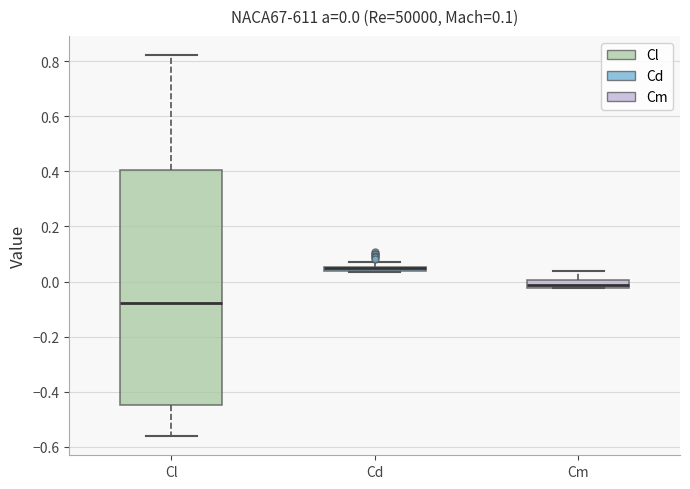

Which box is the tallest, from its lower edge to its upper edge?

Cl